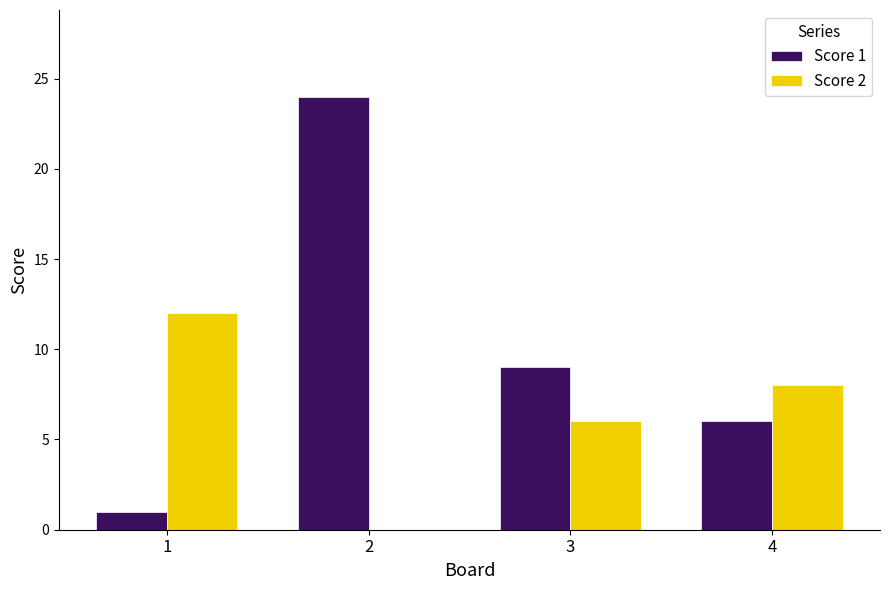

True or false: Score 1 has a value of 3 at 3.

False